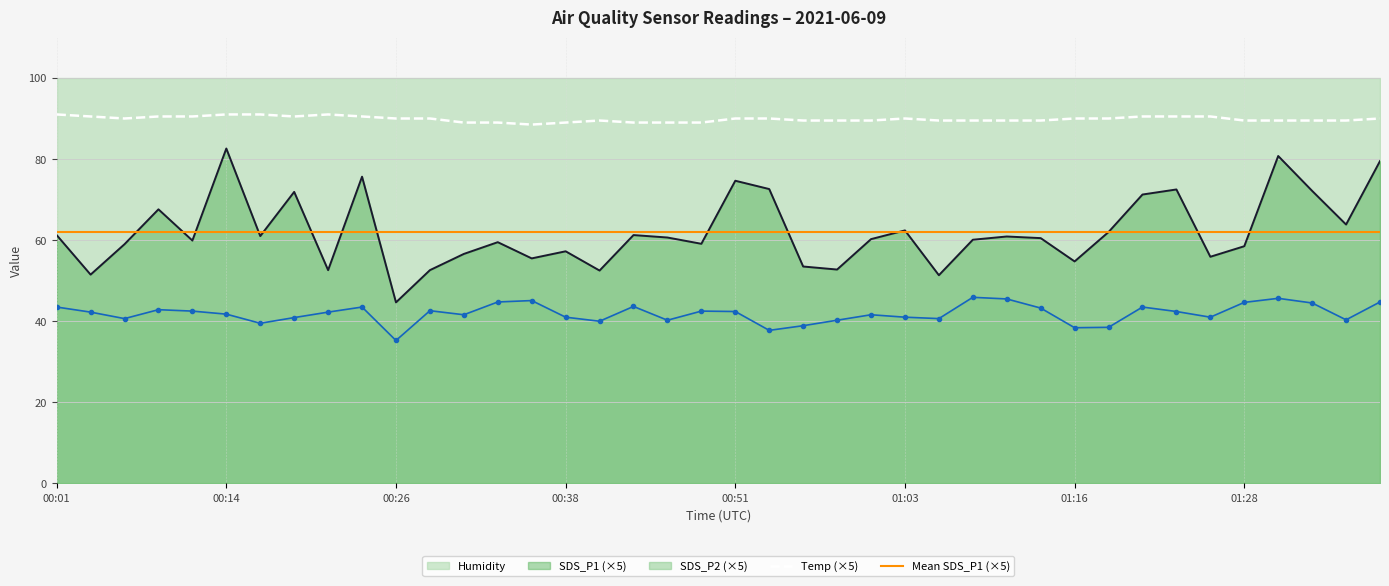

What is the total value across all series at 01:23?

205.4